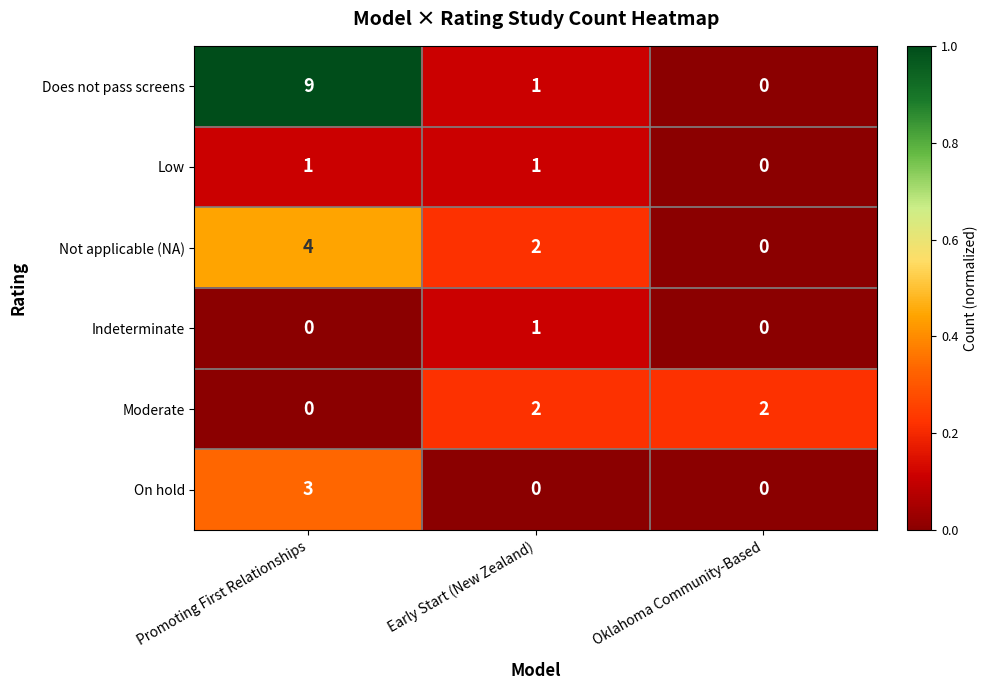

The Not applicable (NA) series shows 1 at Promoting First Relationships. True or false?

False